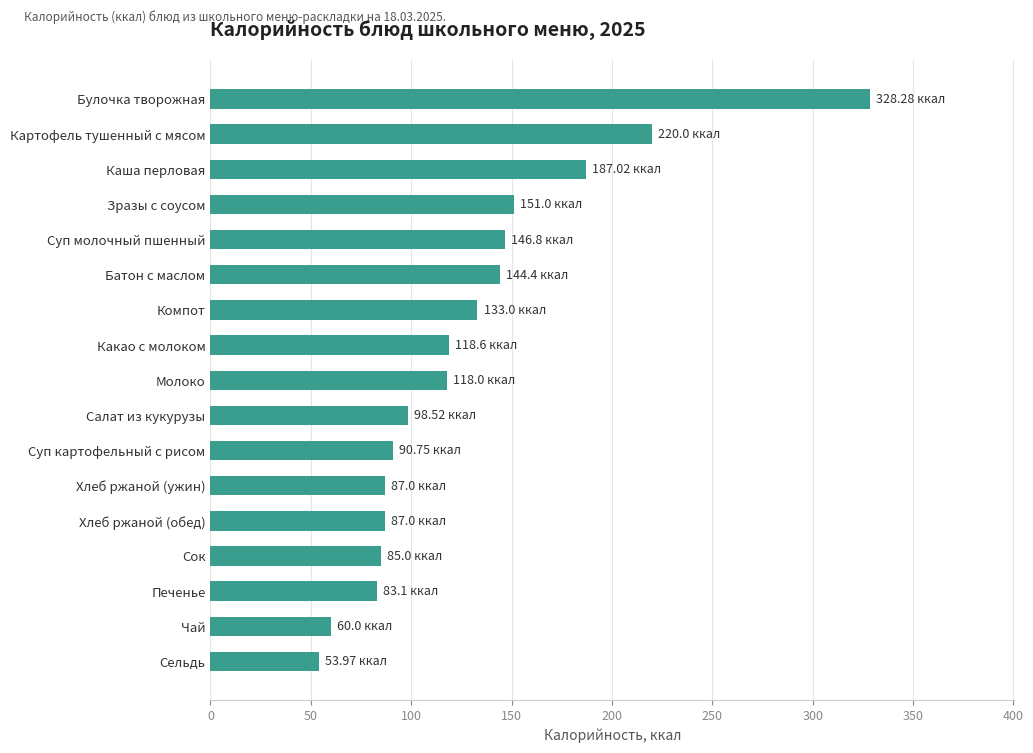

Which label corresponds to the largest value in the chart?

Булочка творожная